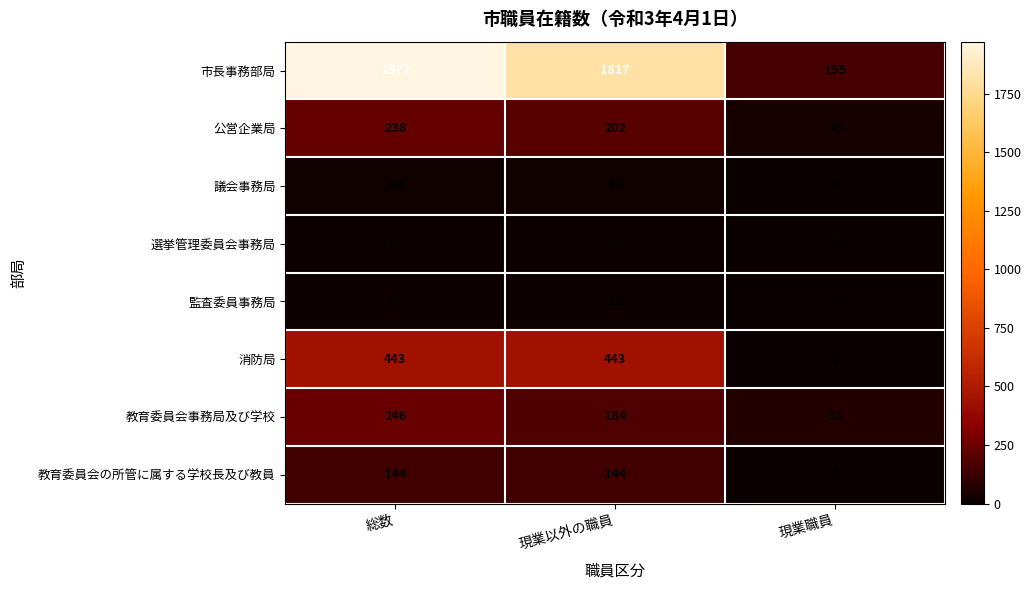

Which label corresponds to the smallest value in the chart?

現業職員